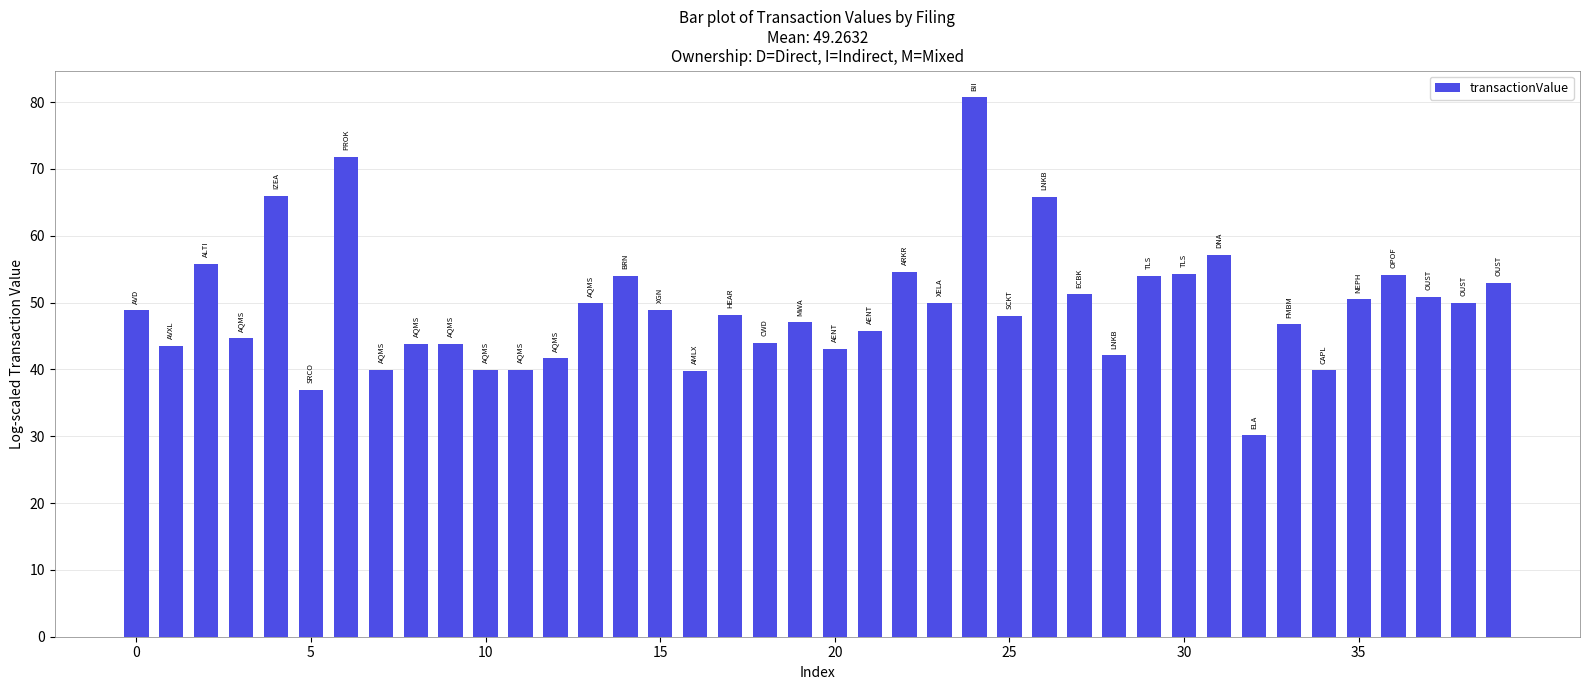

What is the value of the 32nd bar from the left?

57.1